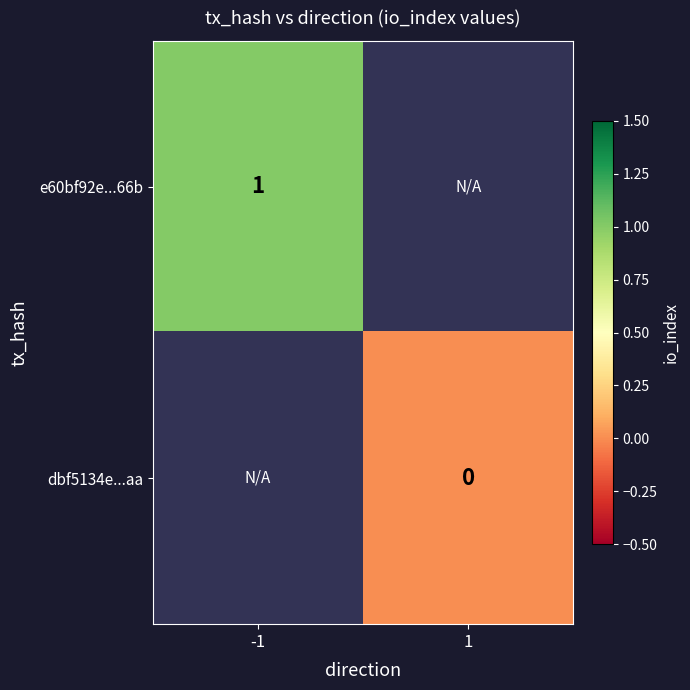

Is it true that e60bf92e...66b equals 1 at -1?

True